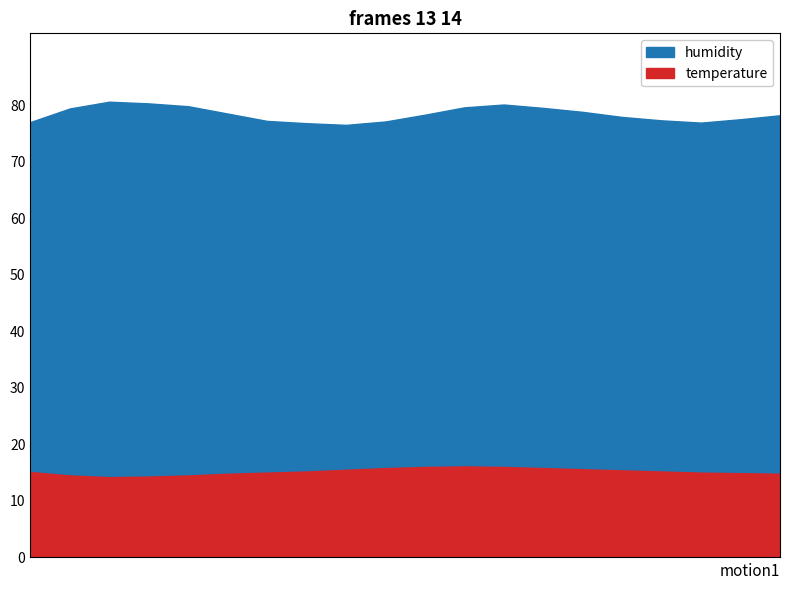

Reading left to right, transcribe all the data shown in this chart.

humidity: 77.0	79.4	80.6	80.3	79.8	78.5	77.2	76.8	76.5	77.1	78.3	79.6	80.1	79.5	78.8	77.9	77.3	76.9	77.5	78.2
temperature: 15.1	14.5	14.2	14.3	14.5	14.8	15.0	15.2	15.5	15.8	16.0	16.1	16.0	15.8	15.6	15.4	15.2	15.0	14.9	14.8